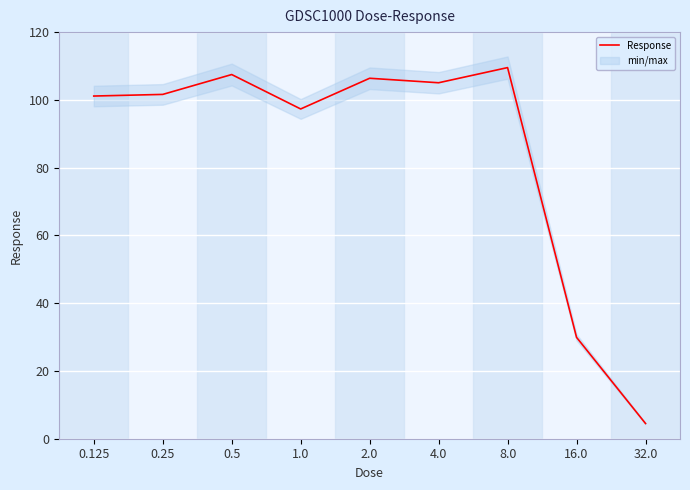

What is the label of the 3rd point from the right?

8.0